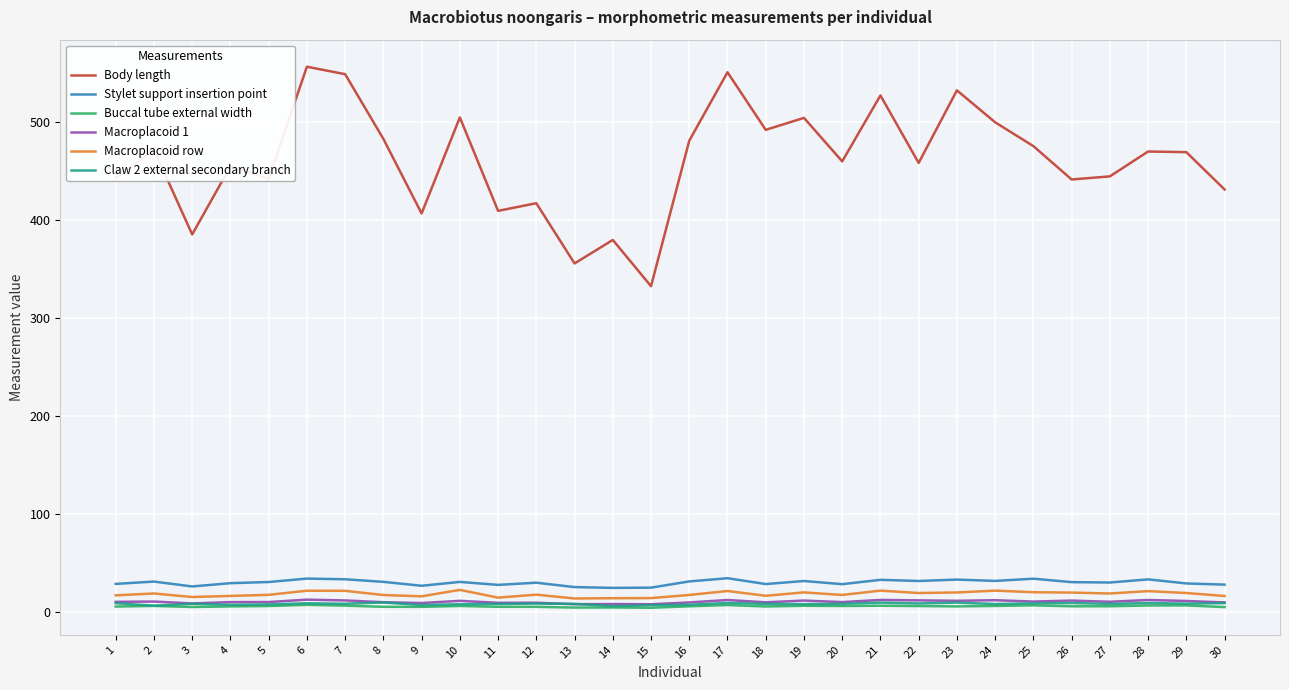

What is the difference between the Macroplacoid 1 values at 18 and 7?

1.9